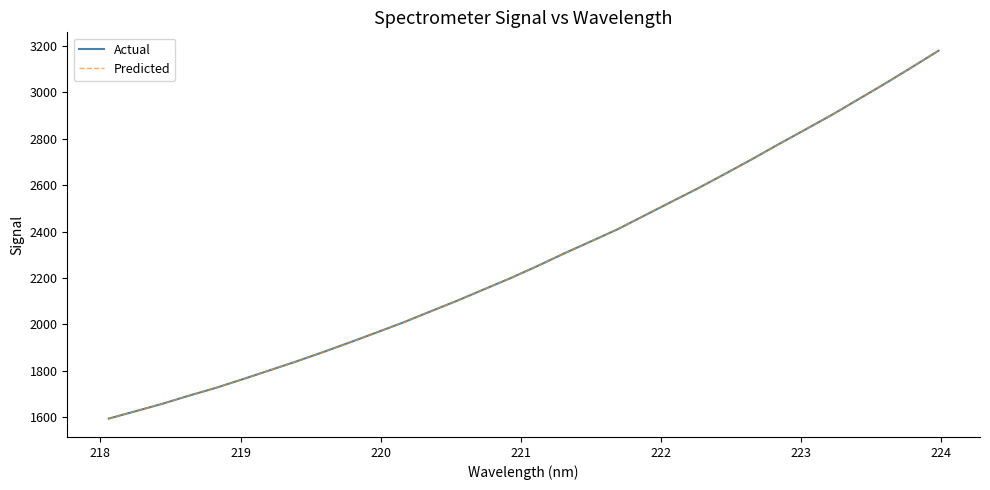

Is this an area chart (filled region under the line)?

No